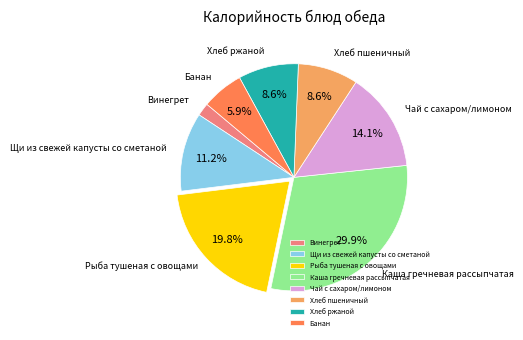

What is the largest slice in the pie chart?

Каша гречневая рассыпчатая